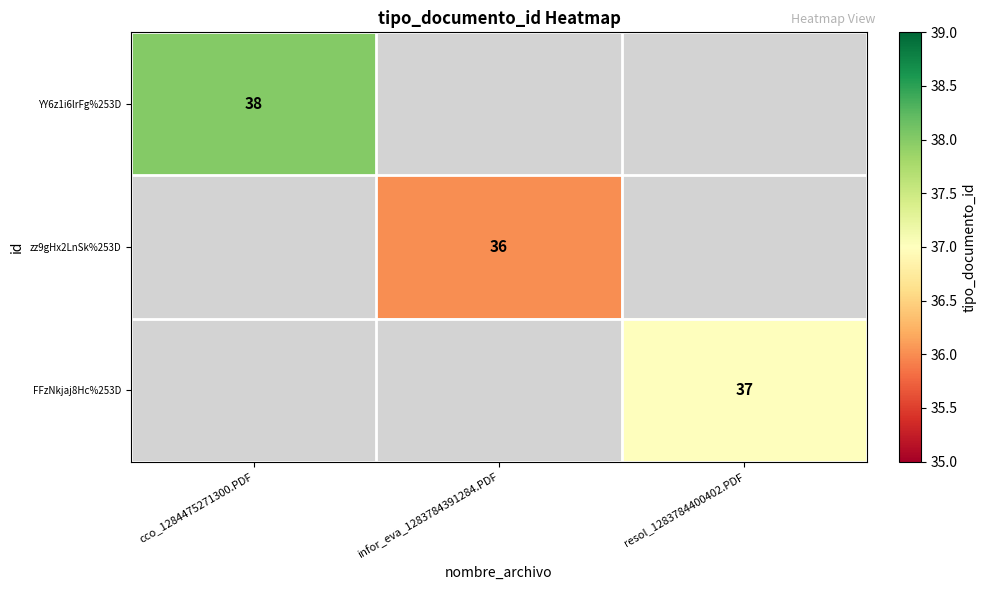

Is it true that zz9gHx2LnSk%253D equals 36 at infor_eva_1283784391284.PDF?

True